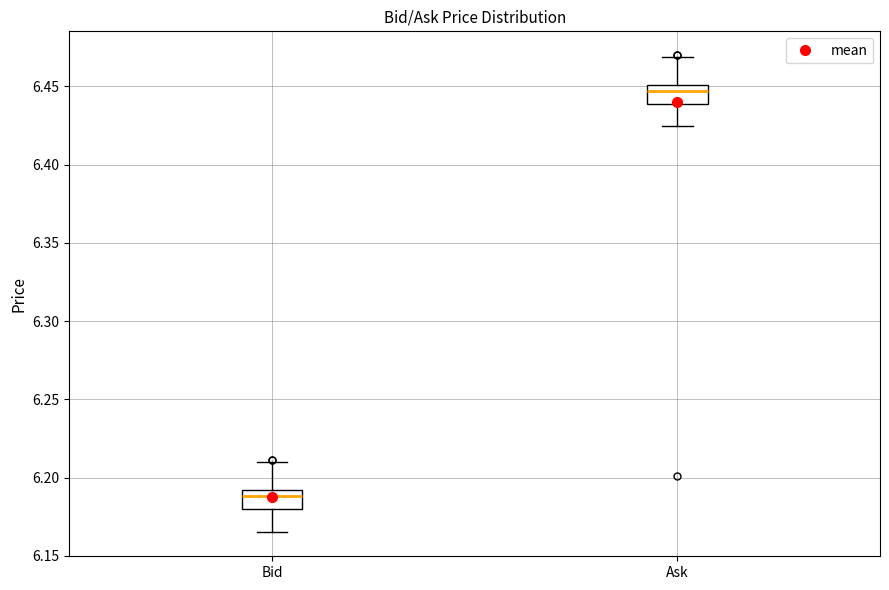

Which box has the highest median line?

Ask